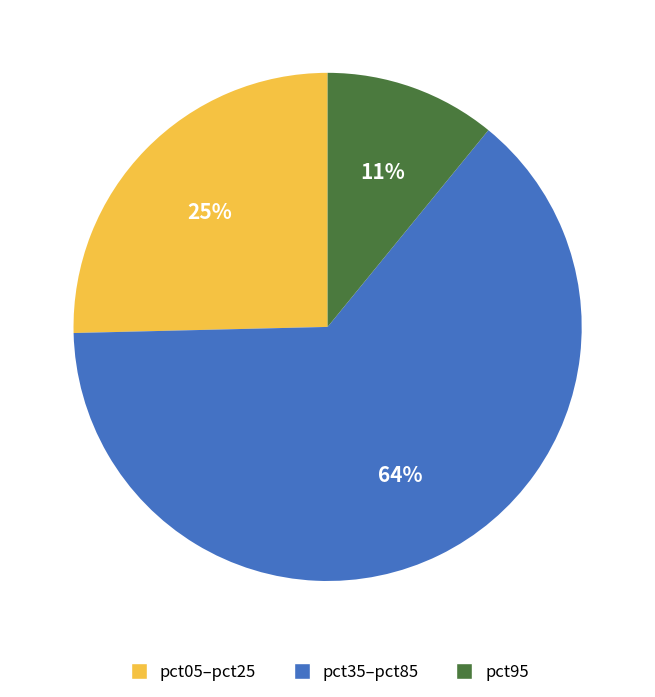

Rank the categories by value from highest to lowest.

pct35–pct85, pct05–pct25, pct95